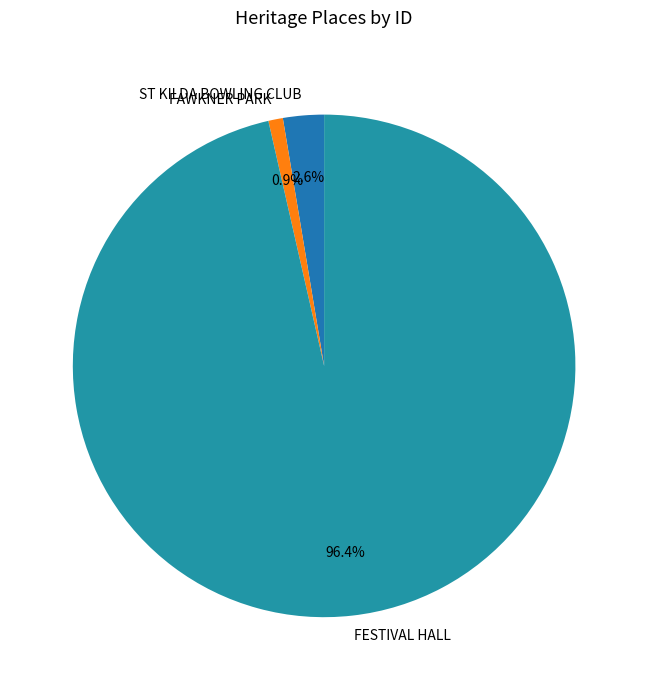

Count the number of slices in the pie.

3